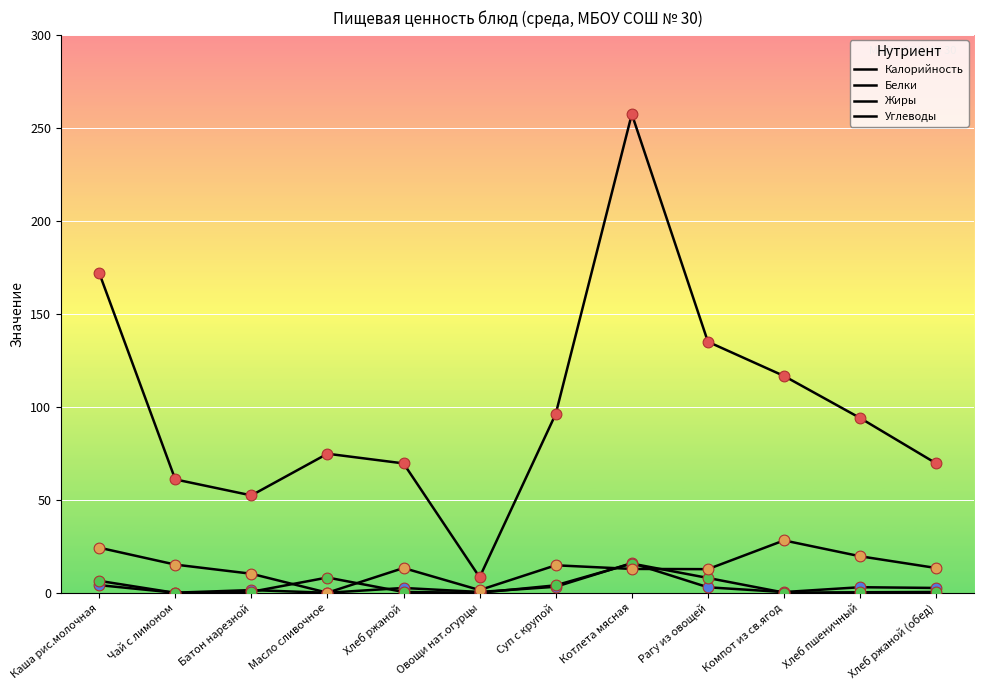

Does the chart have visible grid lines?

Yes